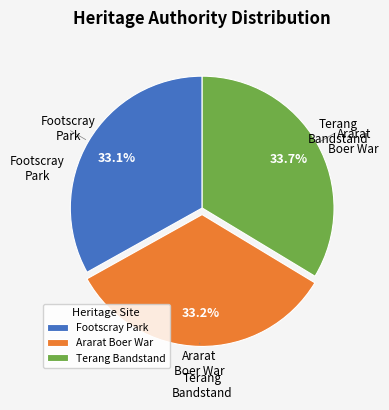

Do Ararat Boer War and Terang Bandstand together represent more than half of the pie?

Yes